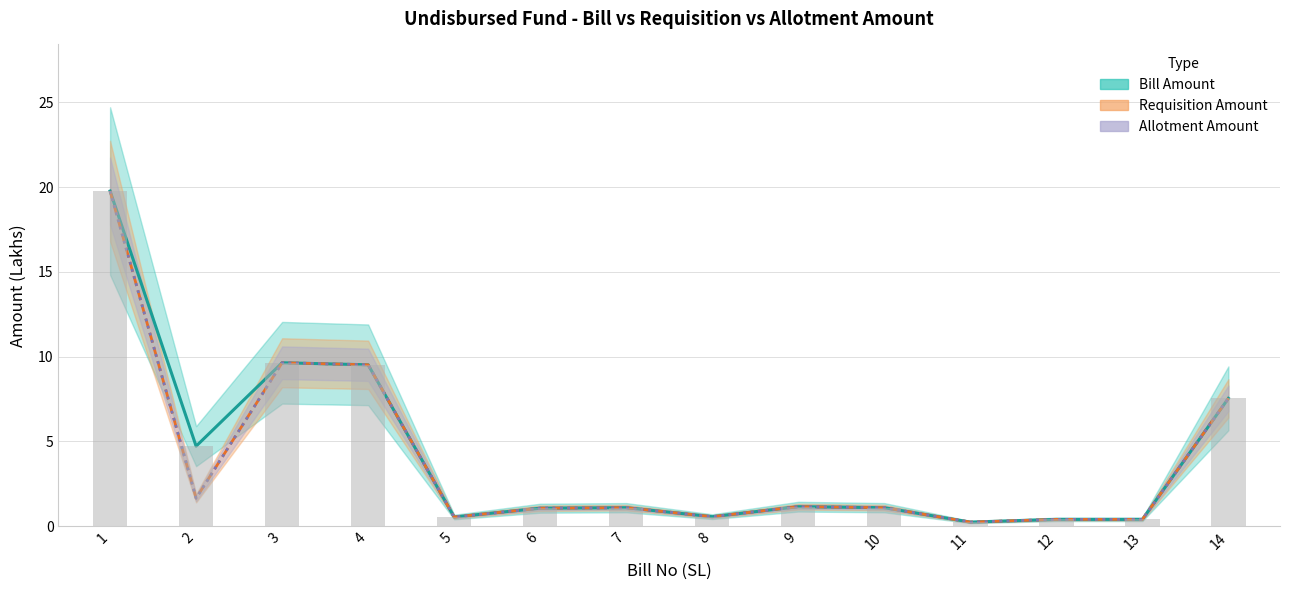

The value of Allotment Amount at 8 is 0.2. True or false?

False